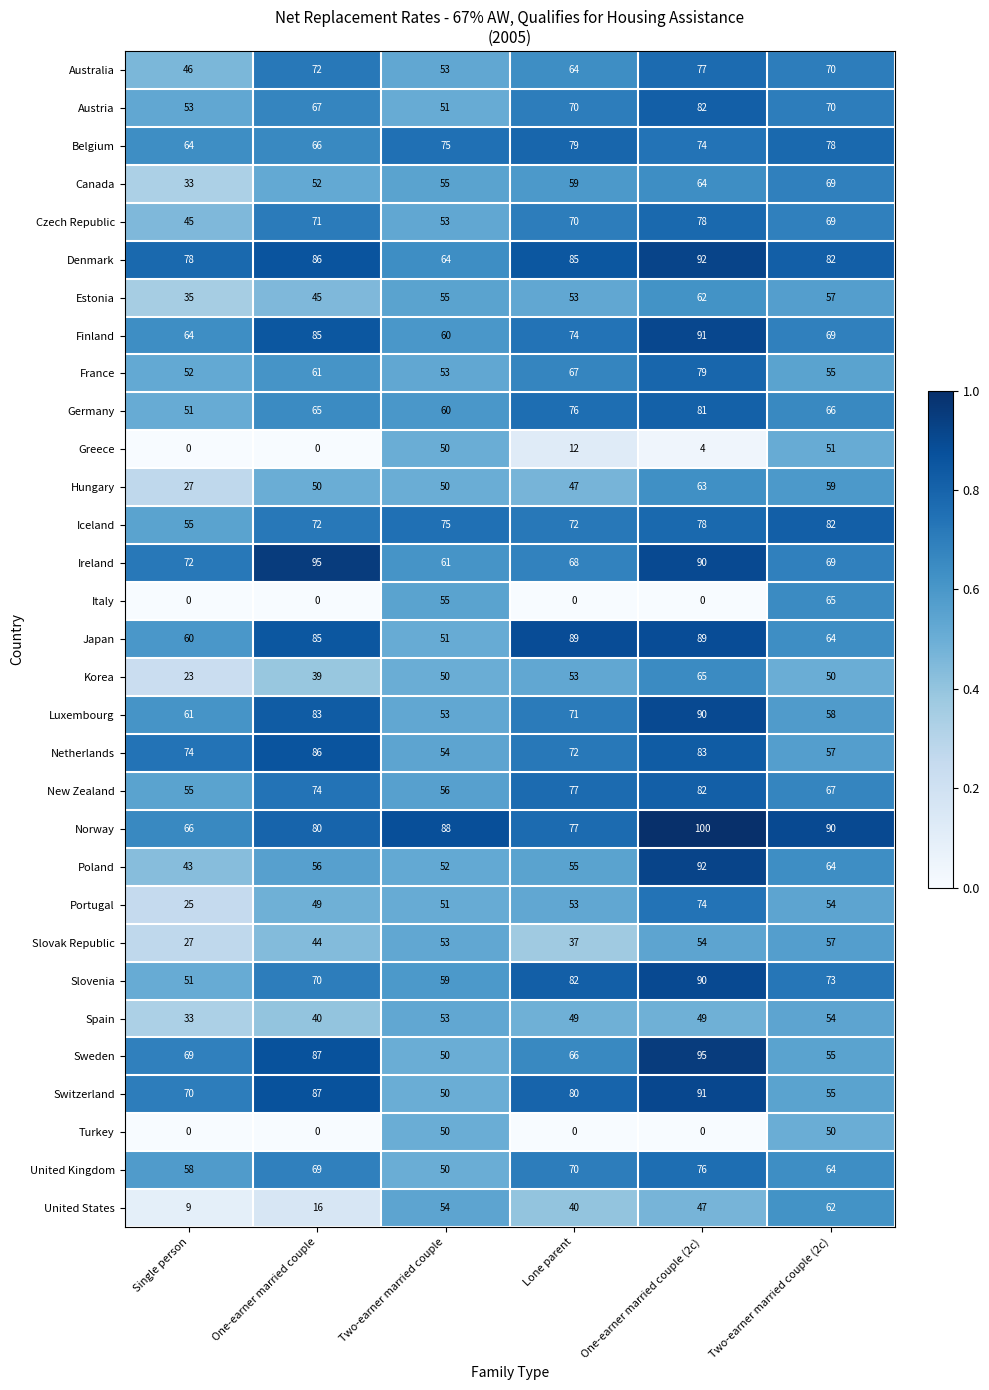

What value does the Japan series have at Two-earner married couple (2c)?

64